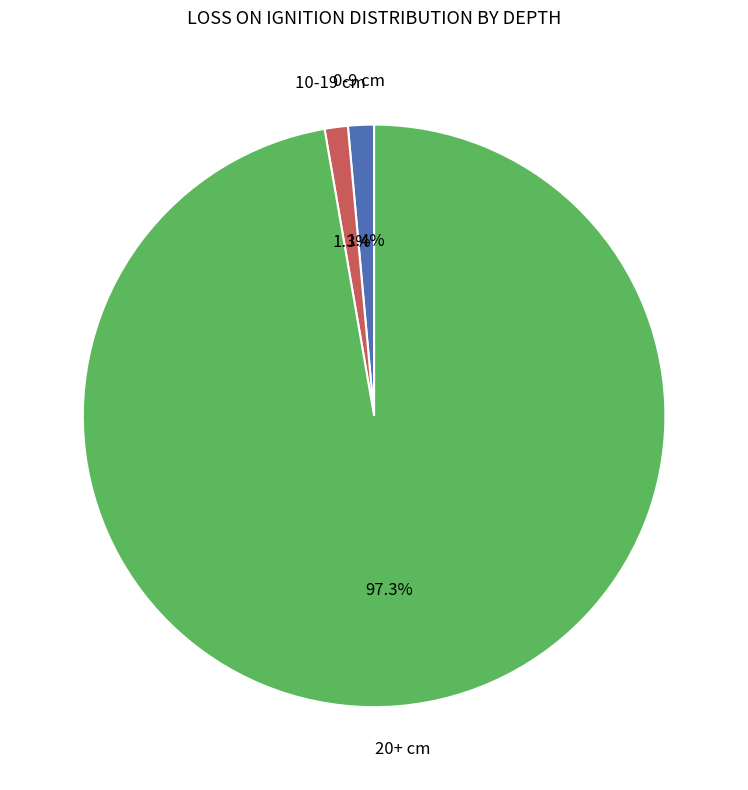

To the nearest percent, what is the difference between the largest and smallest slice percentages?

96%